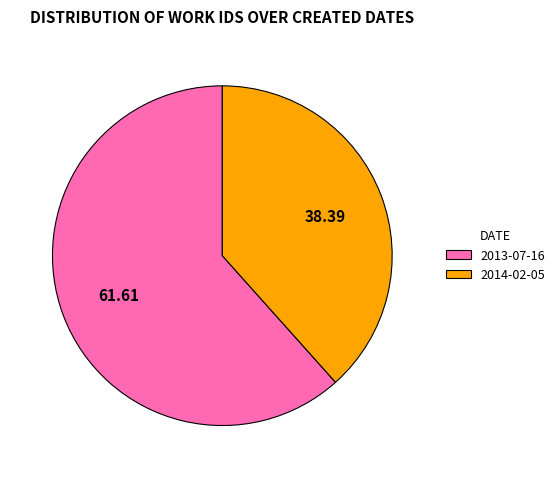

How many slices are in this pie chart?

2